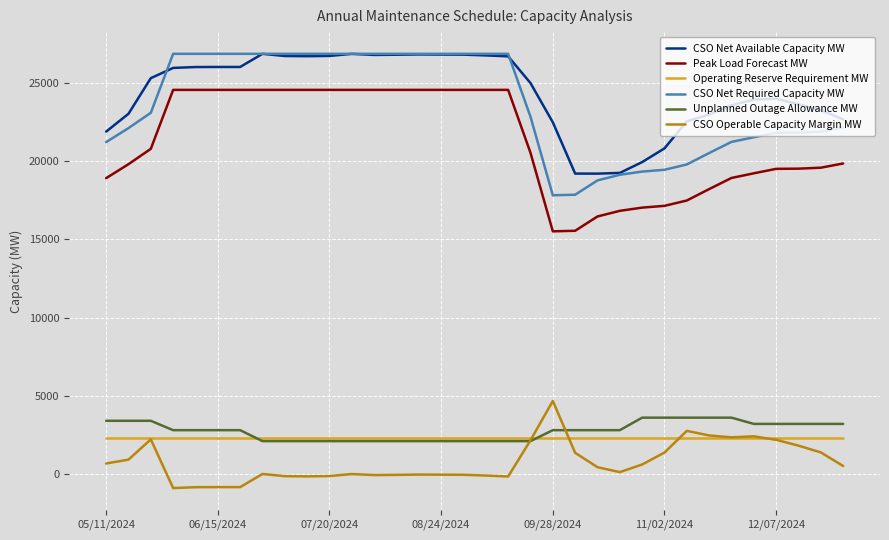

What is the maximum value shown in the chart?

26858